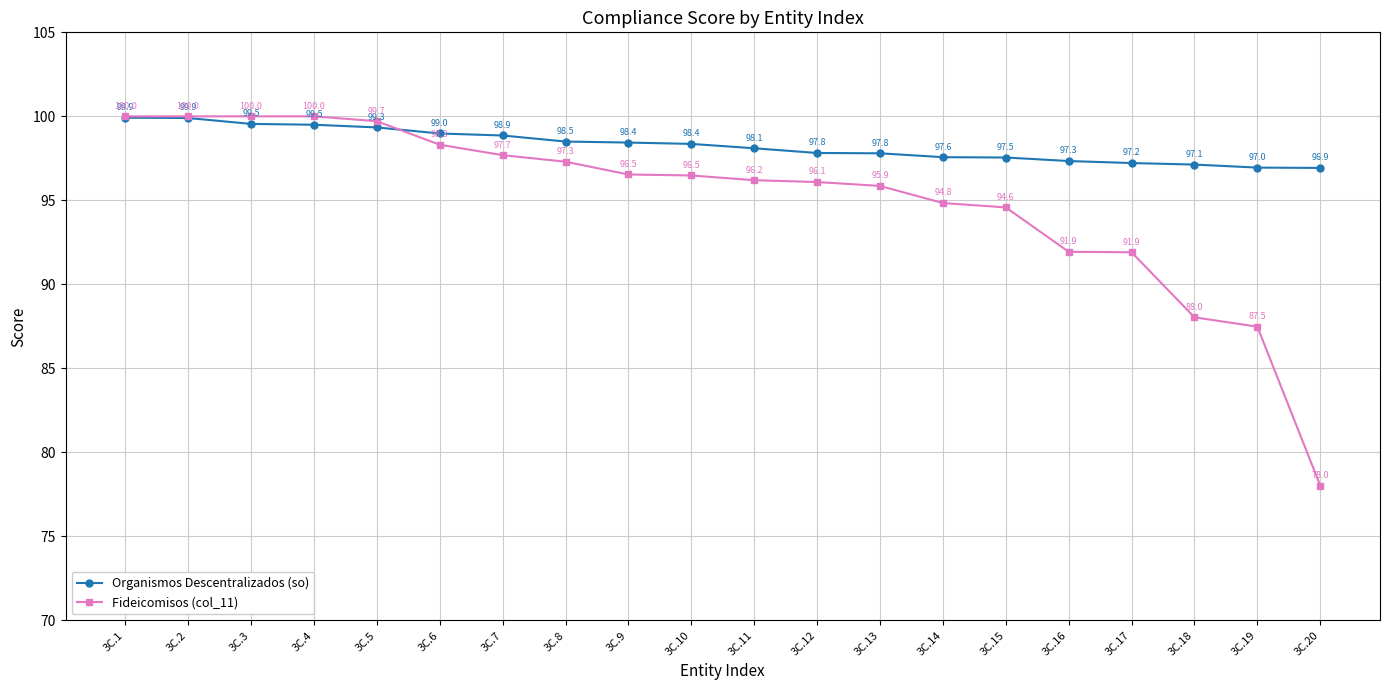

Which category has the lowest value in the Fideicomisos (col_11) series?

3C.20